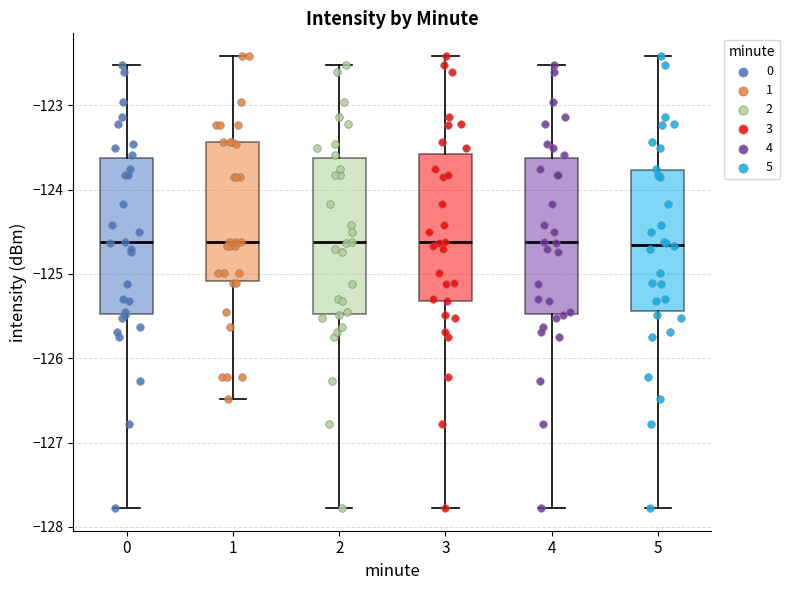

Reading left to right, read every box against the y-axis: the position of its median line, the range the box covers, and the ends of its whiskers. The values are not printed on the chart, so give them approximately, as read against the axis.

0: median -124.6, box -125.5 to -123.6, whiskers -127.8 to -122.5
1: median -124.6, box -125.1 to -123.4, whiskers -126.5 to -122.4
2: median -124.6, box -125.5 to -123.6, whiskers -127.8 to -122.5
3: median -124.6, box -125.3 to -123.6, whiskers -127.8 to -122.4
4: median -124.6, box -125.5 to -123.6, whiskers -127.8 to -122.5
5: median -124.7, box -125.4 to -123.8, whiskers -127.8 to -122.4